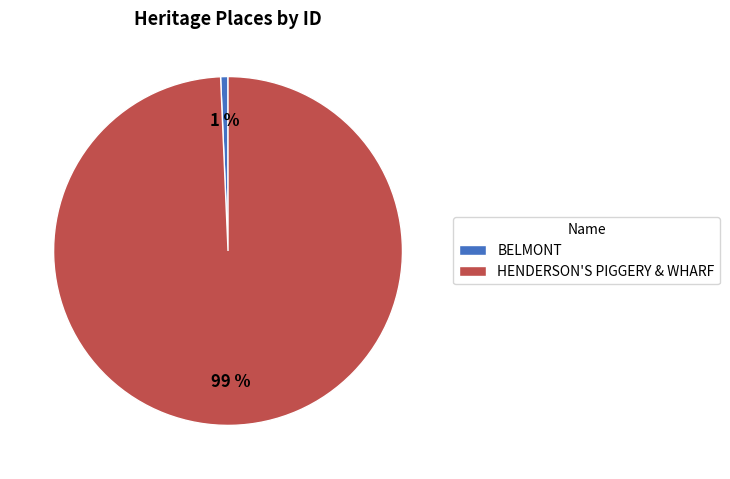

Is there a majority slice in this chart?

Yes